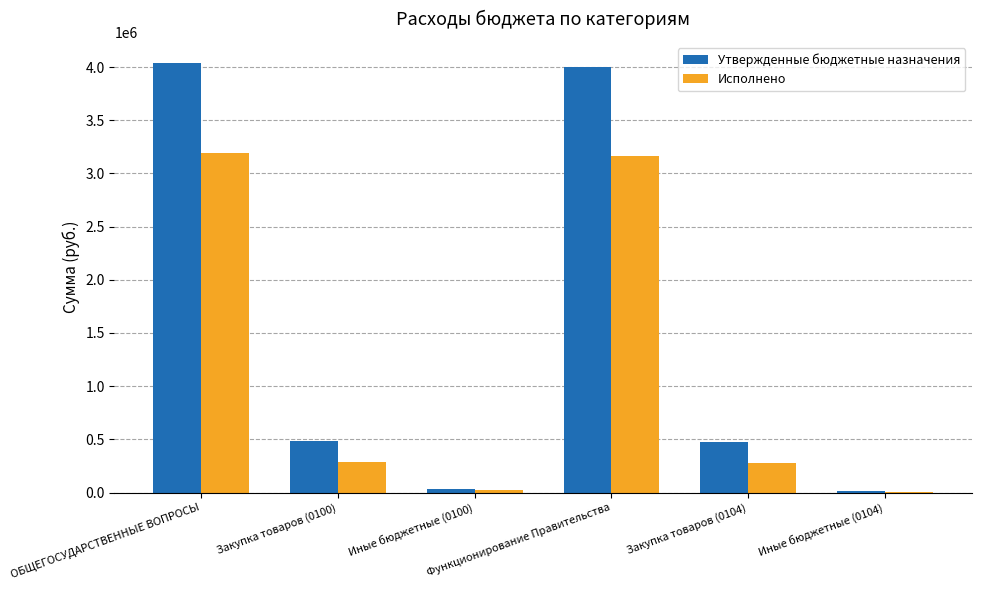

What is the sum of all Исполнено values?

6947147.7